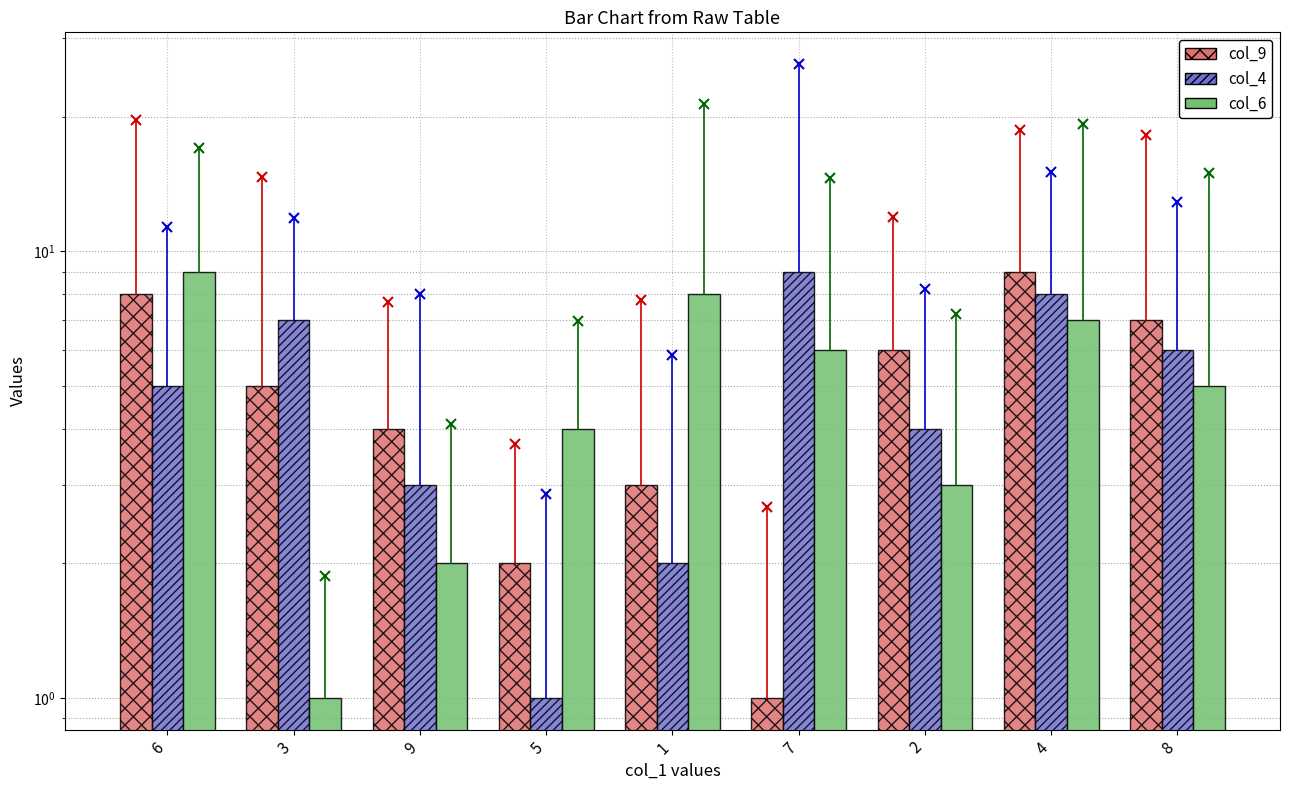

The value of col_9 at 6 is 8. True or false?

True